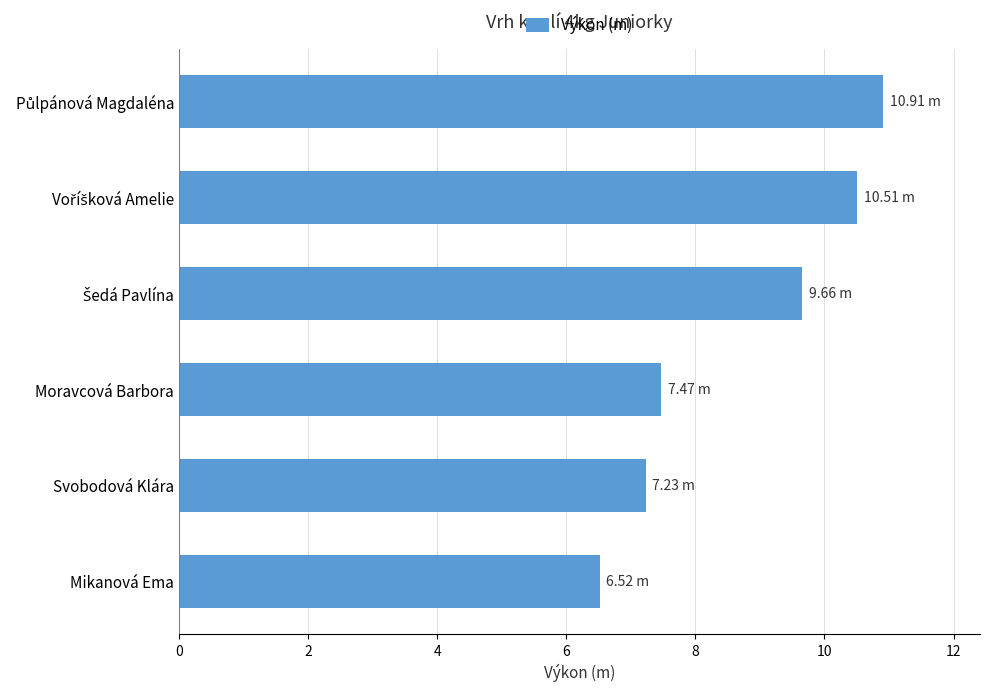

What is the ratio of the value at Mikanová Ema to the value at Svobodová Klára?

0.9